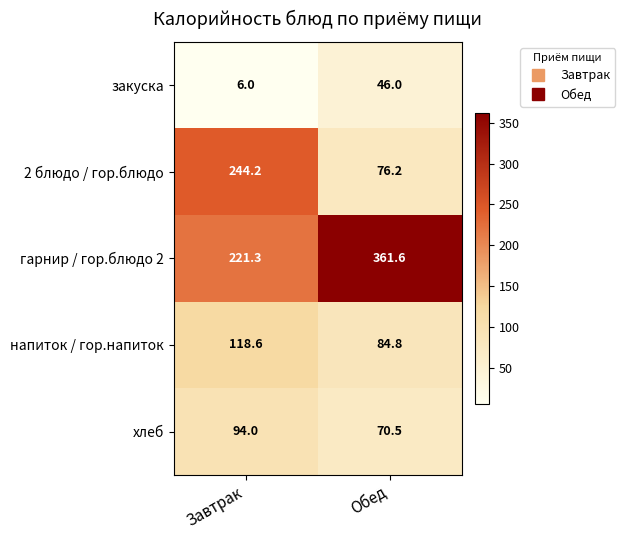

Is the value of закуска at Обед greater than the value of хлеб at Завтрак?

No